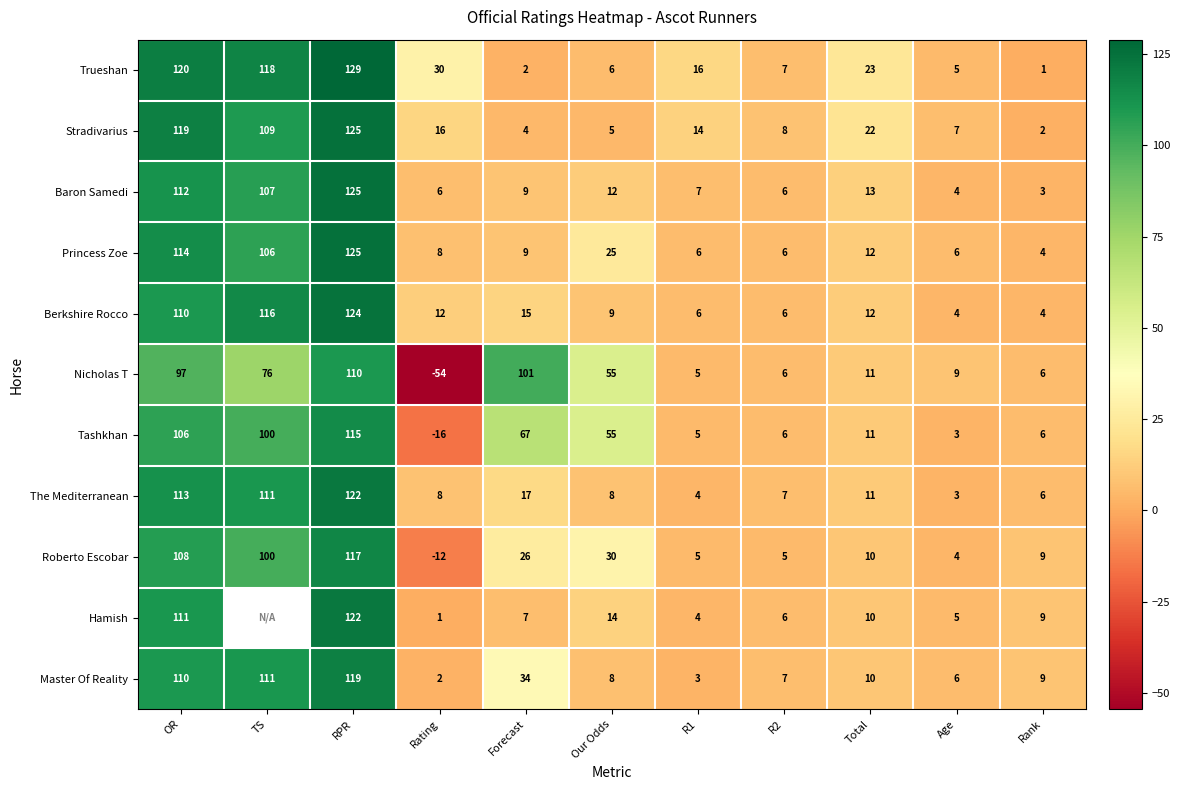

Is it true that Trueshan equals 49 at RPR?

False